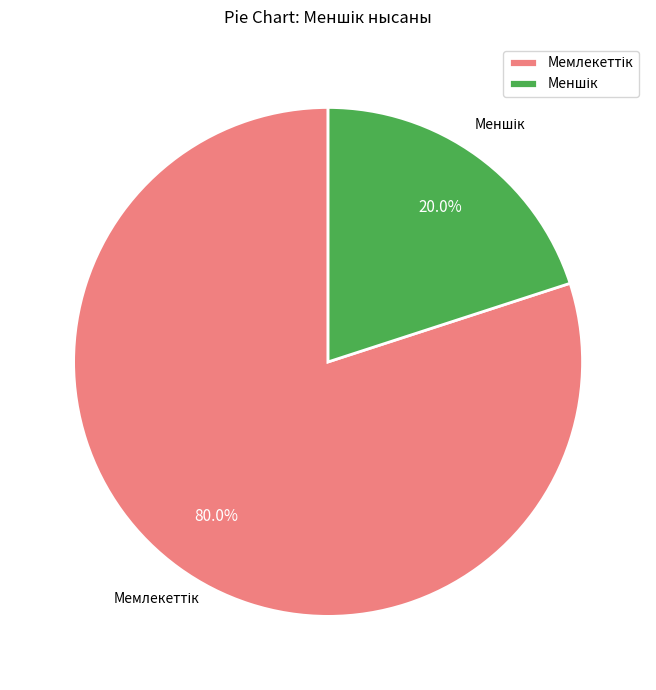

Is there a majority slice in this chart?

Yes